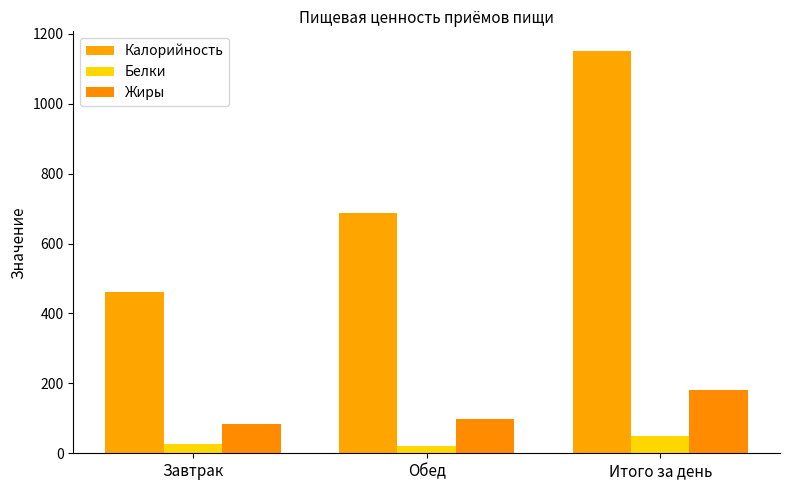

Are the bars horizontal?

No